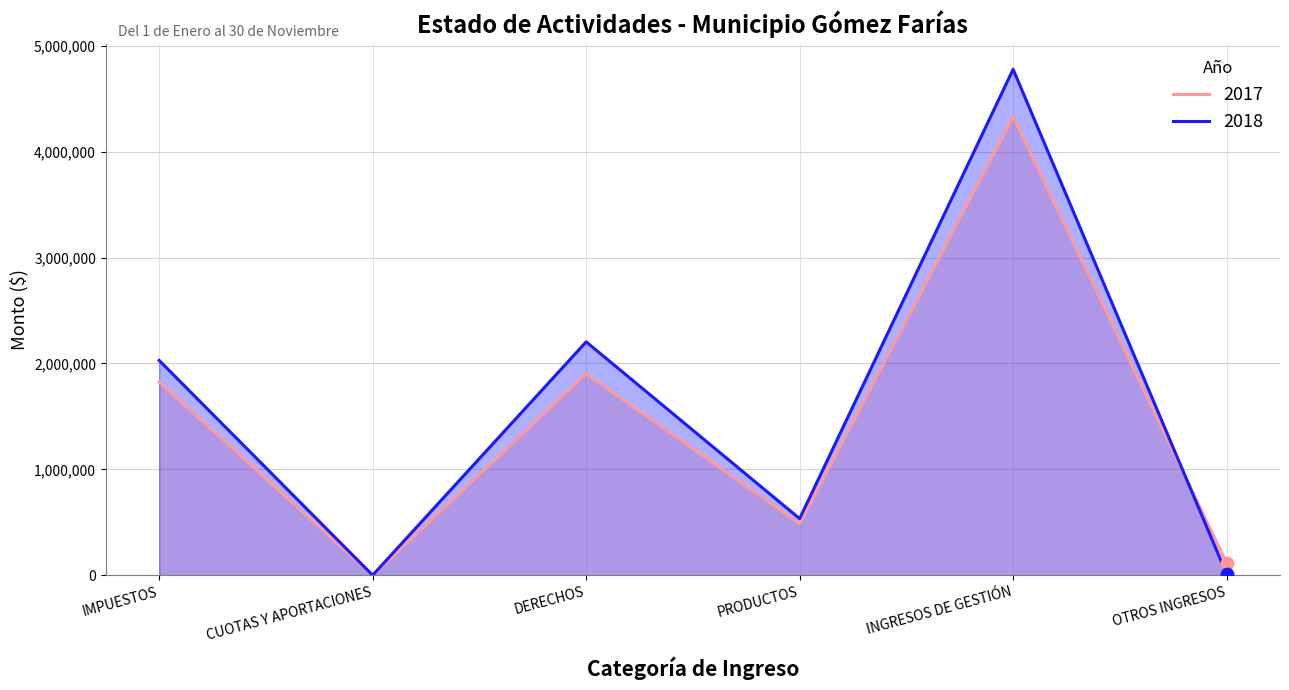

At how many categories does at least one series exceed 2672980?

1